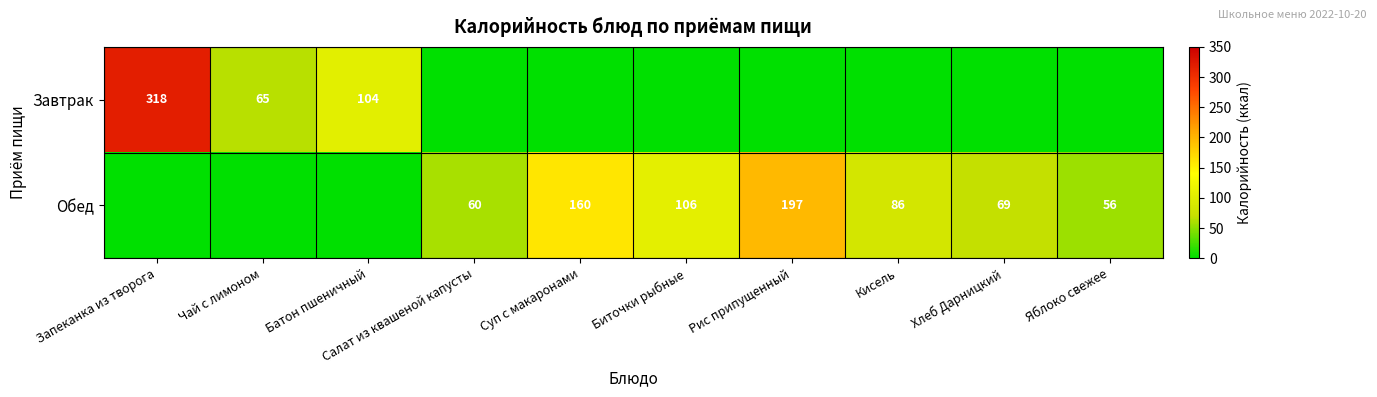

The Завтрак series shows 318 at Запеканка из творога. True or false?

True